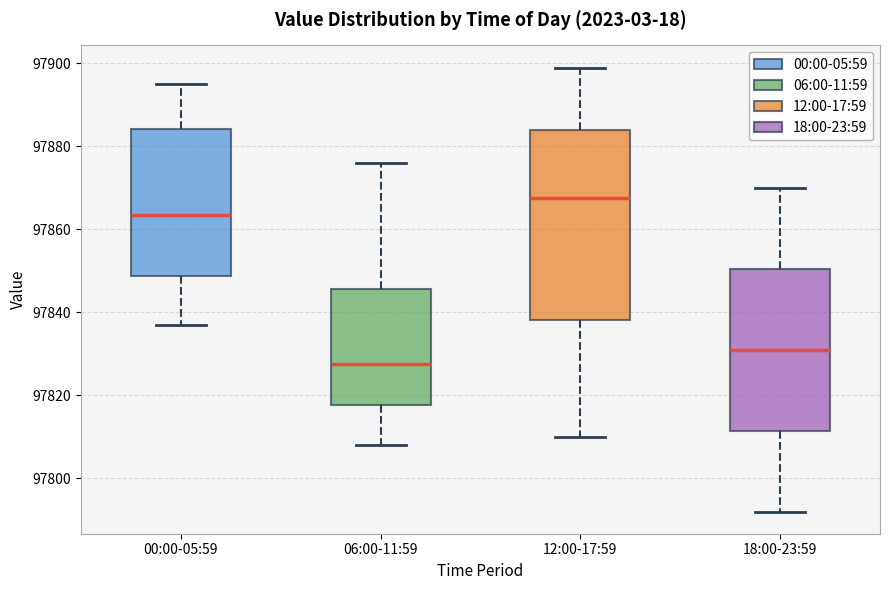

Reading left to right, read every box against the y-axis: the position of its median line, the range the box covers, and the ends of its whiskers. The values are not printed on the chart, so give them approximately, as read against the axis.

00:00-05:59: median 97864, box 97848 to 97884, whiskers 97838 to 97896
06:00-11:59: median 97828, box 97818 to 97846, whiskers 97808 to 97876
12:00-17:59: median 97868, box 97838 to 97884, whiskers 97810 to 97900
18:00-23:59: median 97832, box 97812 to 97850, whiskers 97792 to 97870